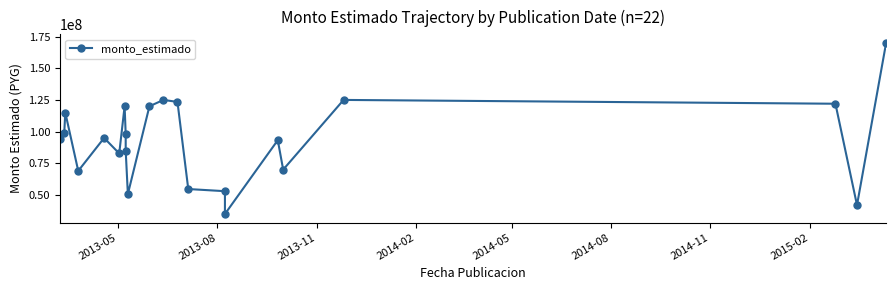

How many values are below 95000000?

11